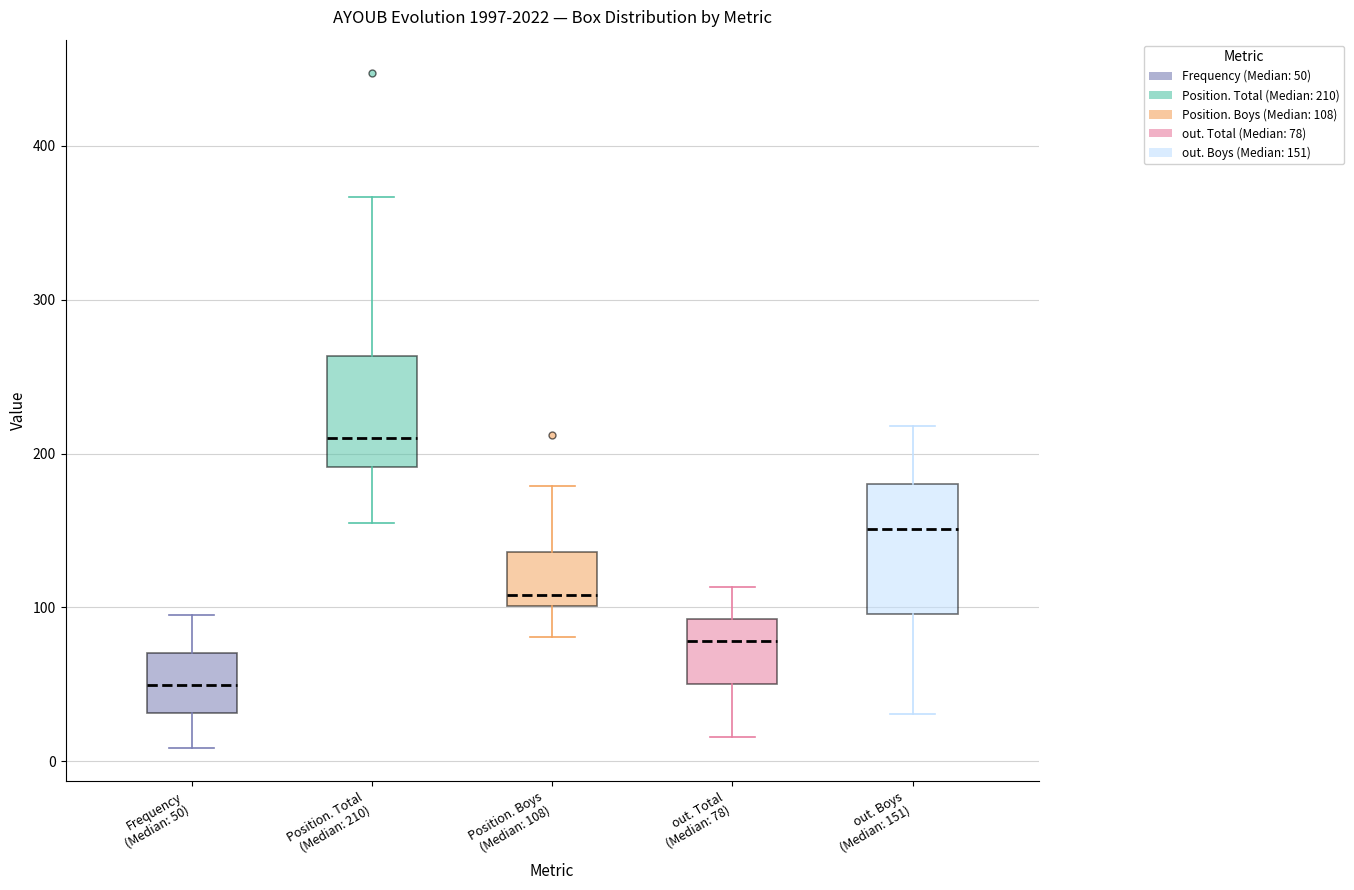

Where does the median line of the box for out. Boys (Median: 151) sit on the y-axis? The values are not printed on the chart, so give them approximately, as read against the axis.

150